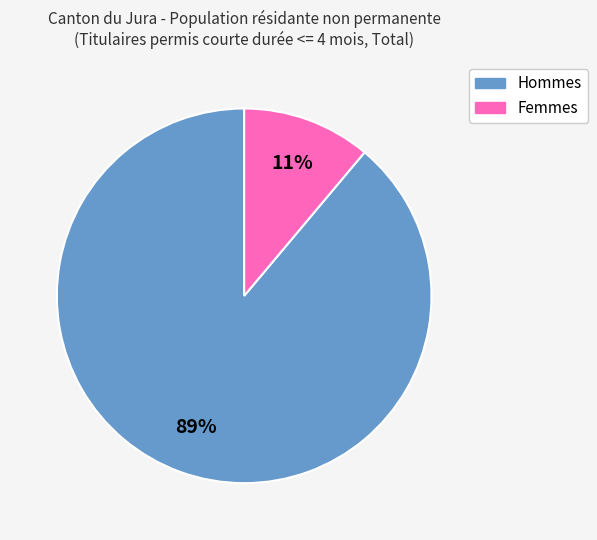

What is the largest slice in the pie chart?

Hommes